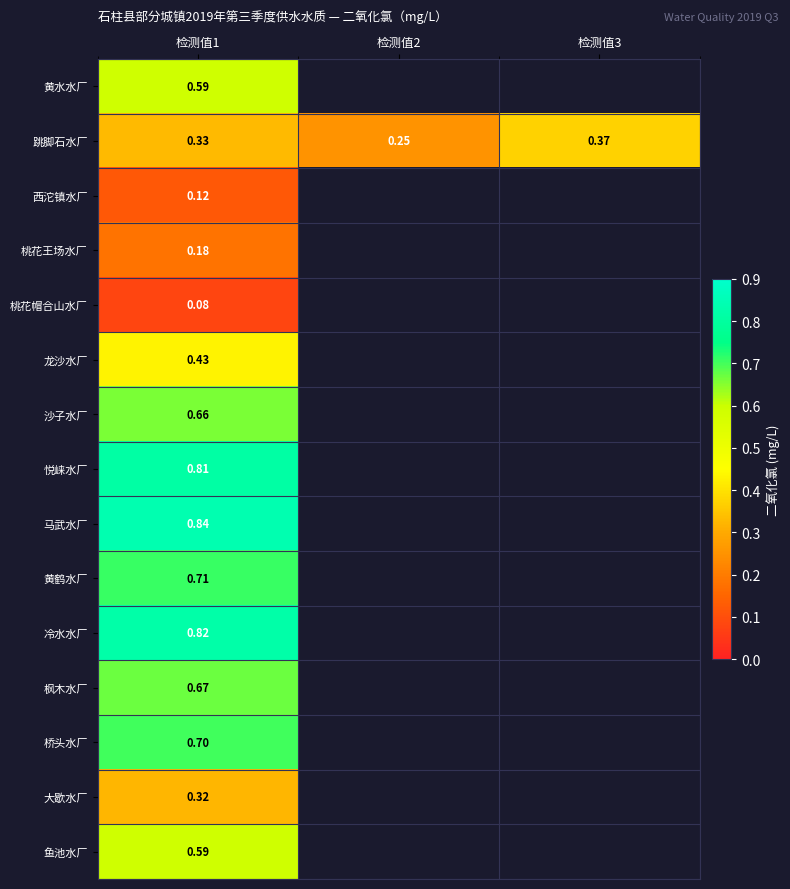

Which category has the lowest value in the 跳脚石水厂 series?

检测值2